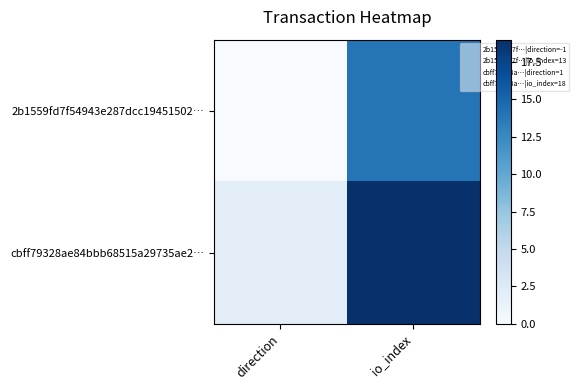

Reading left to right, transcribe all the data shown in this chart.

2b1559fd7f54943e287dcc19451502…: direction=0	io_index=14
cbff79328ae84bbb68515a29735ae2…: direction=2	io_index=19